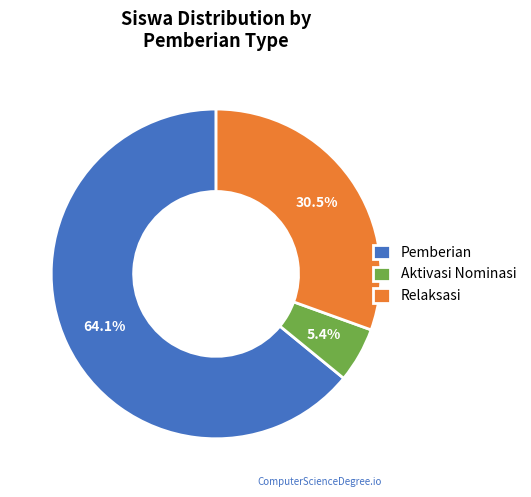

What is the largest slice in the pie chart?

Pemberian